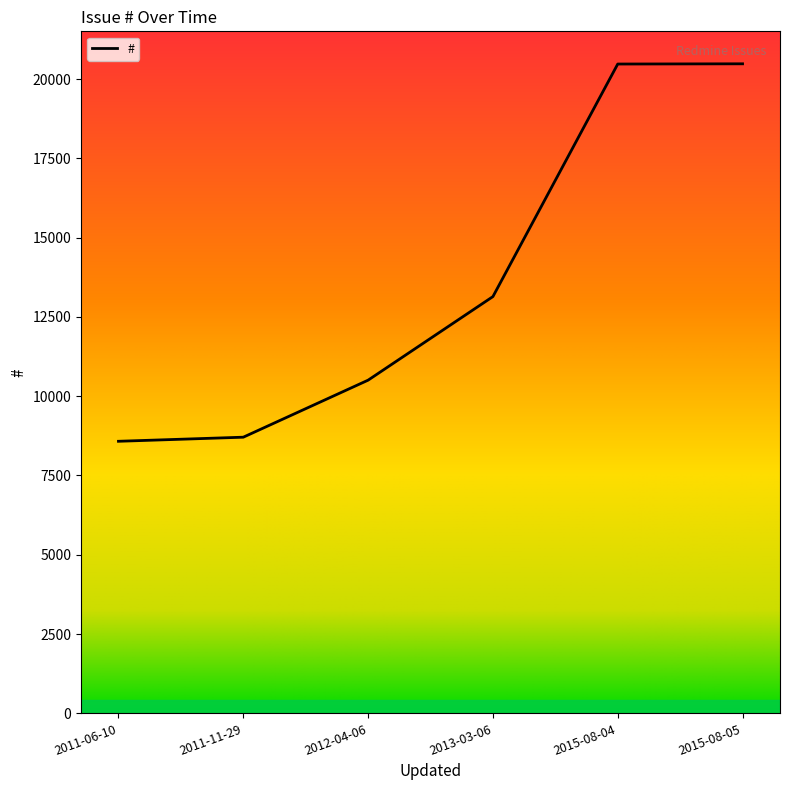

Count the number of values greater than 13140.

2